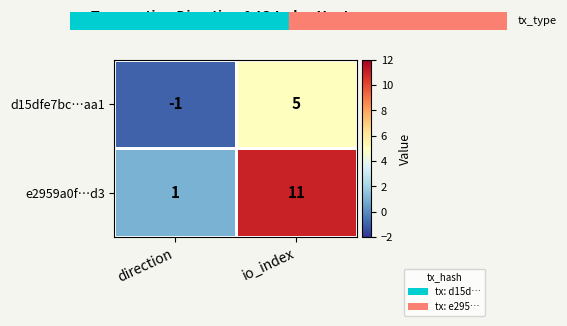

The value of e2959a0f…d3 at direction is 1. True or false?

True